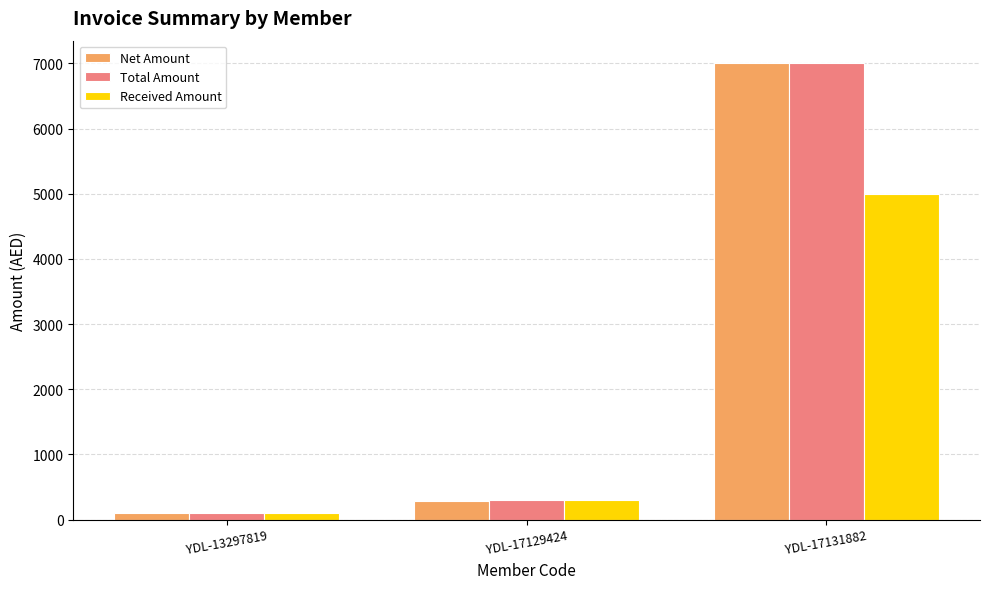

Read the Net Amount value at YDL-17129424.

285.7